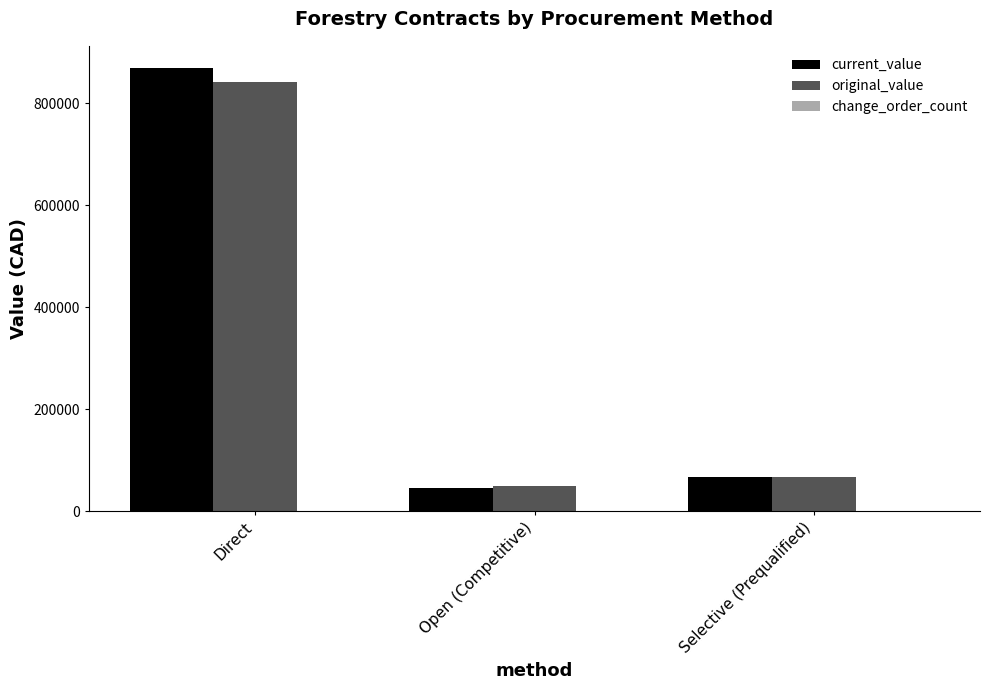

Which series has the widest spread of values?

current_value